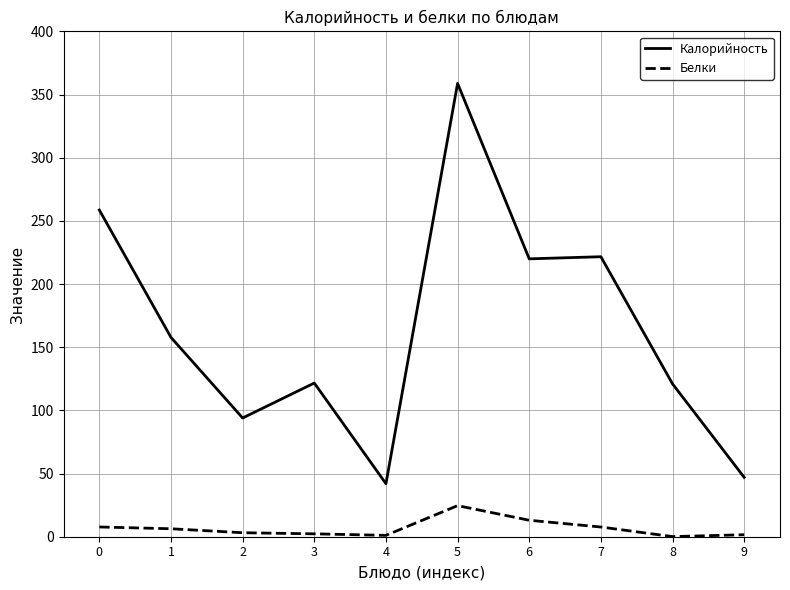

What value does the Калорийность series have at 3?

121.7